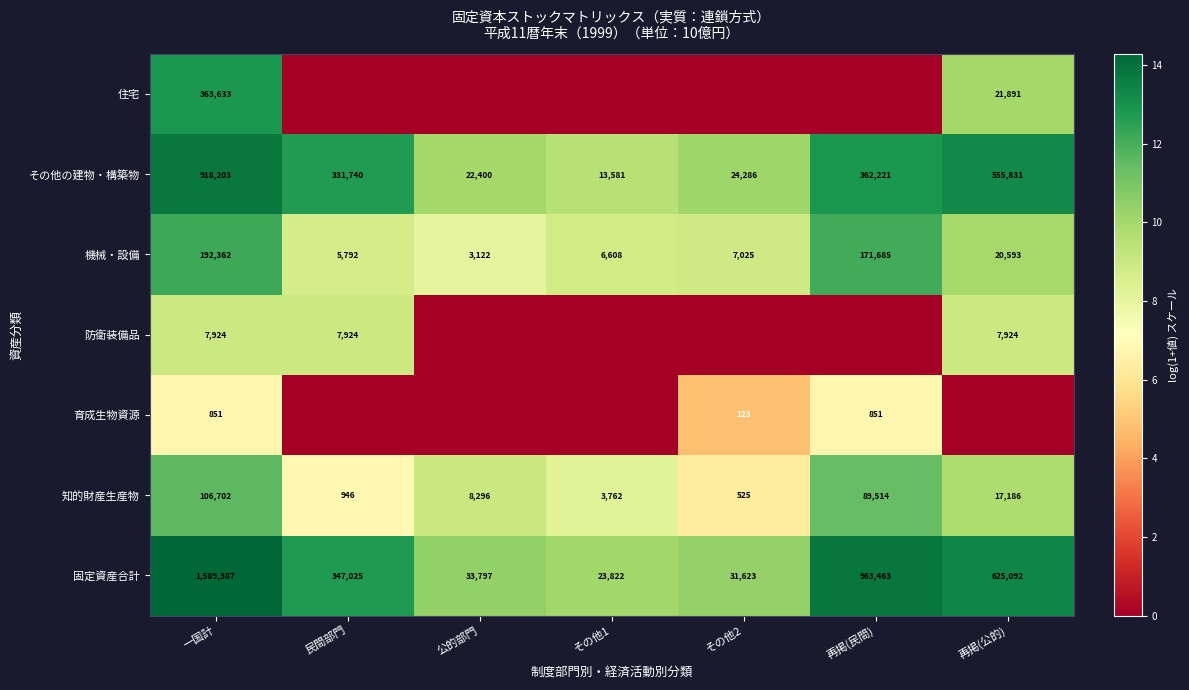

True or false: 知的財産生産物 has a value of 5.3 at 再掲(公的).

False